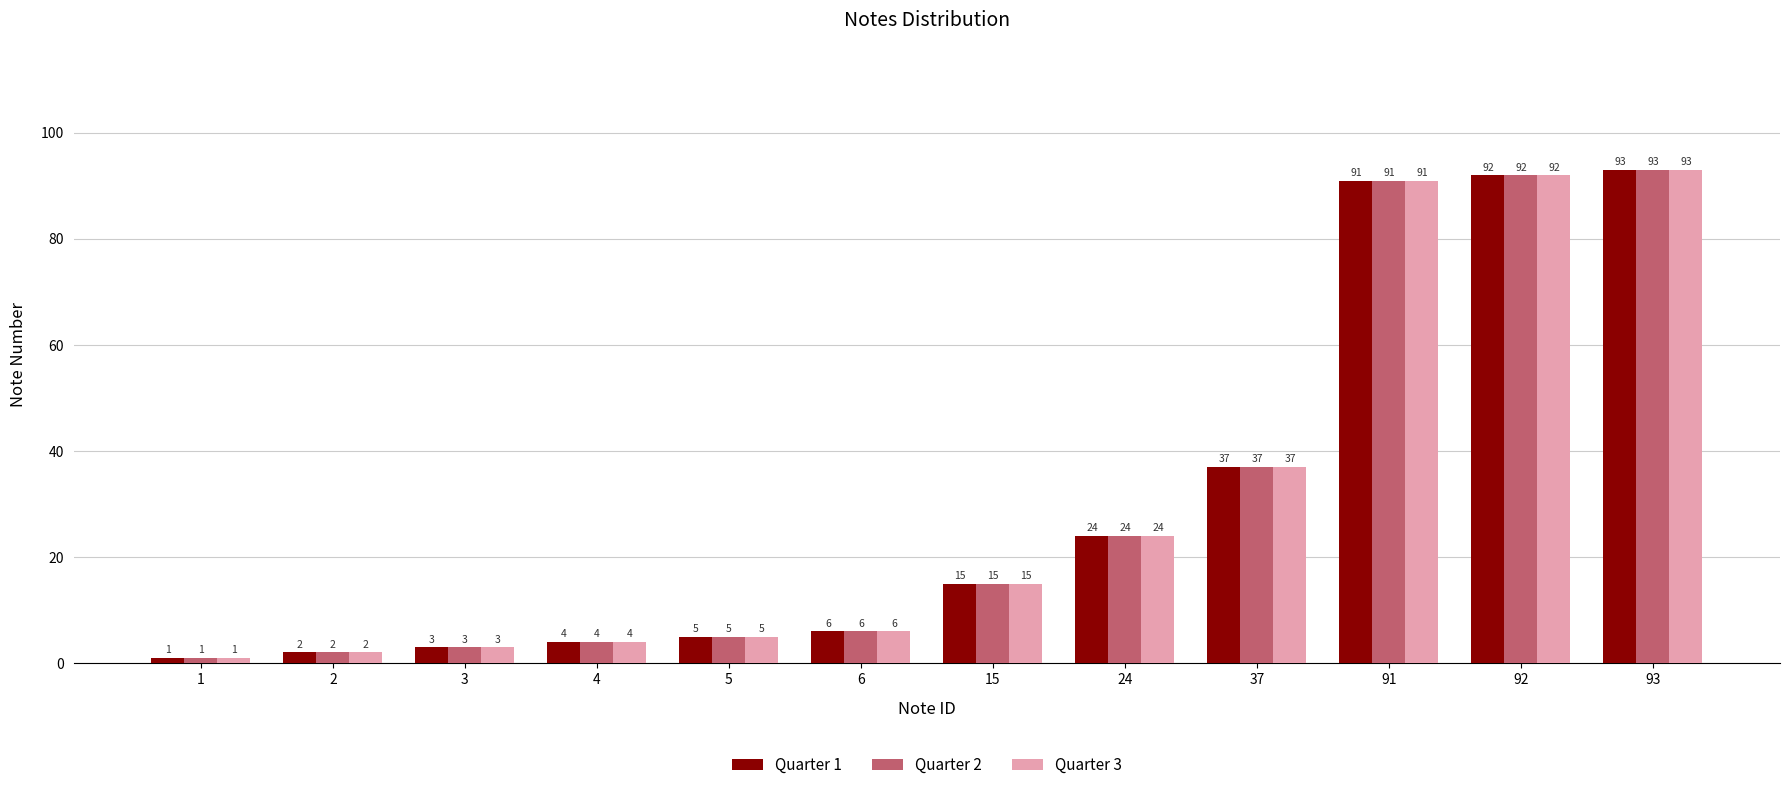

What value does the Quarter 3 series have at 15, to the nearest 5?

15